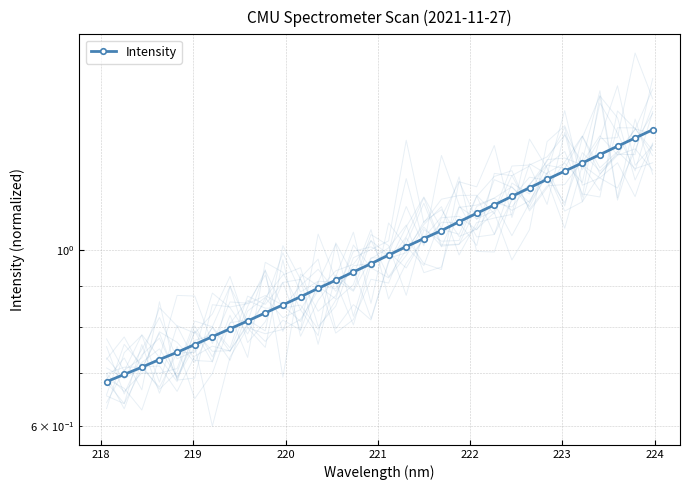

Reading left to right, extract all data points from this chart.

0.7	0.7	0.7	0.7	0.7	0.8	0.8	0.8	0.8	0.8	0.9	0.9	0.9	0.9	0.9	1.0	1.0	1.0	1.0	1.1	1.1	1.1	1.1	1.2	1.2	1.2	1.3	1.3	1.3	1.4	1.4	1.4